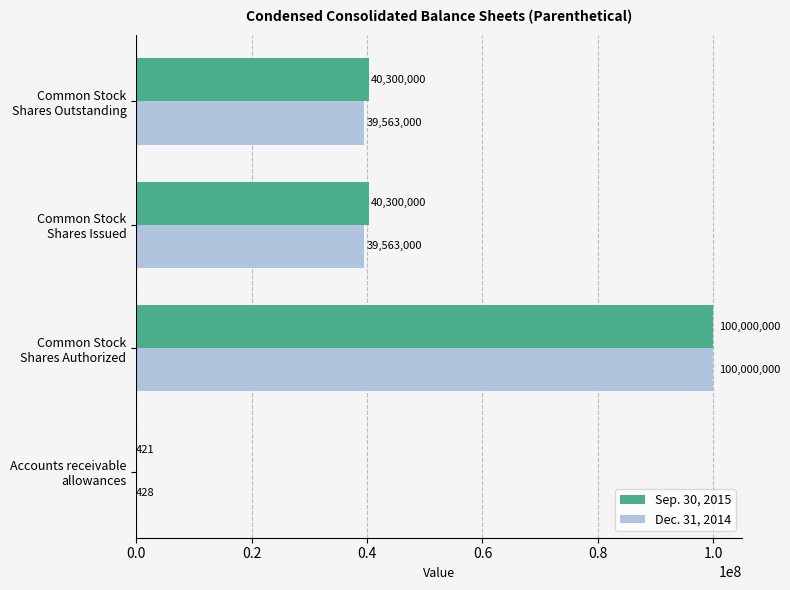

What is the sum of all Dec. 31, 2014 values?

179126428